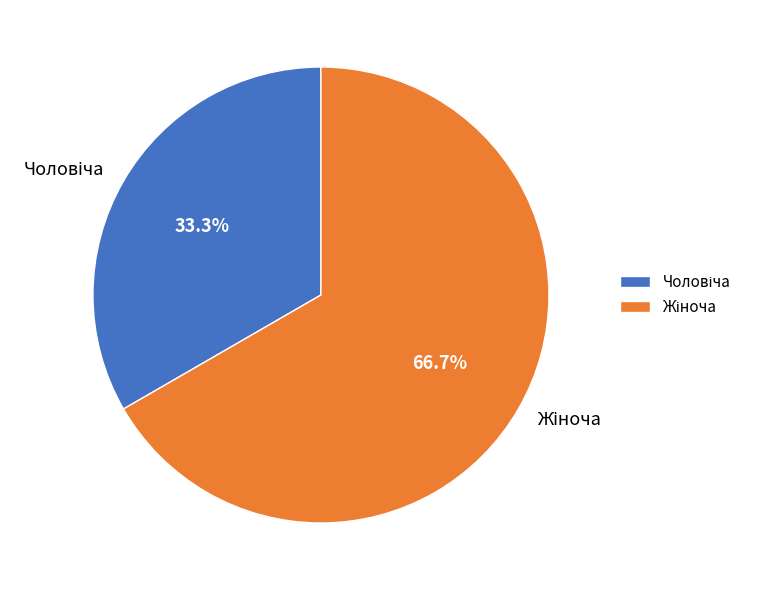

Does any single category account for the majority?

Yes